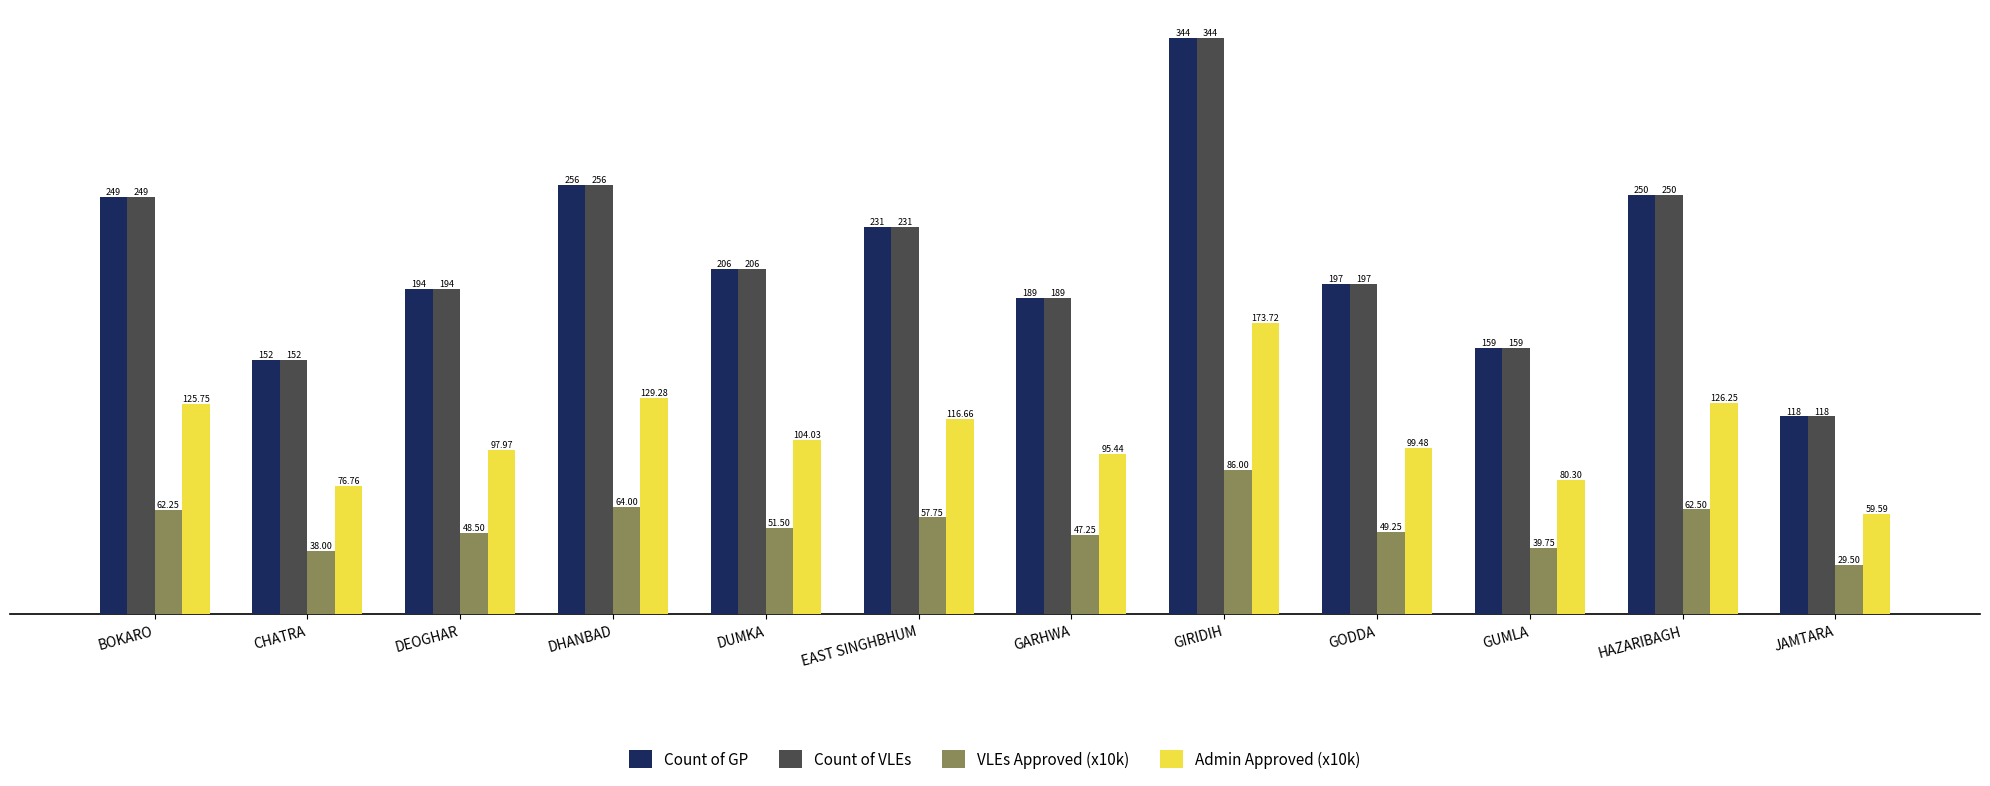

What is the difference between the second highest and second lowest values in the Admin Approved (x10k) series?

52.5